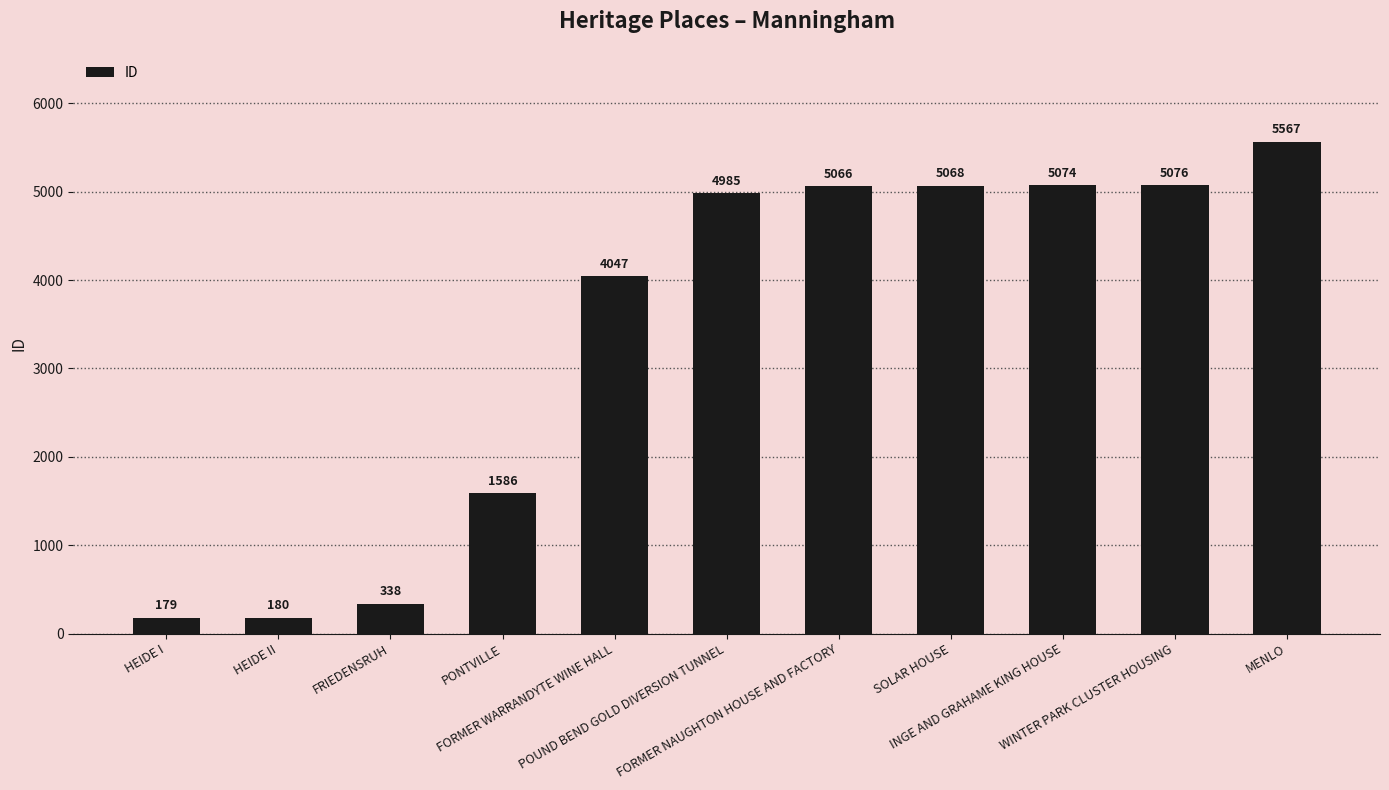

List the labels in order of value, largest first.

MENLO, WINTER PARK CLUSTER HOUSING, INGE AND GRAHAME KING HOUSE, SOLAR HOUSE, FORMER NAUGHTON HOUSE AND FACTORY, POUND BEND GOLD DIVERSION TUNNEL, FORMER WARRANDYTE WINE HALL, PONTVILLE, FRIEDENSRUH, HEIDE II, HEIDE I